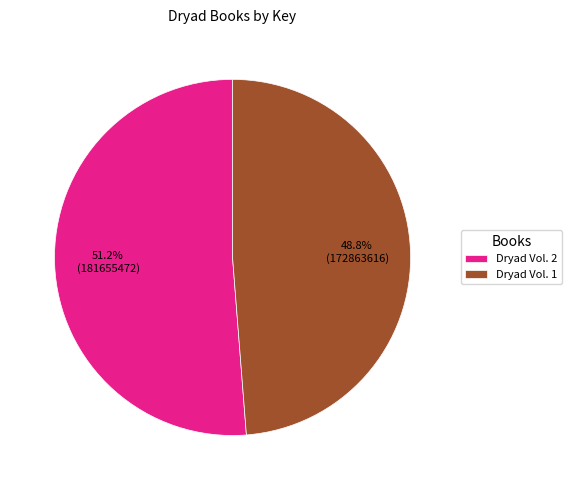

Which slice is the largest?

Dryad Vol. 2